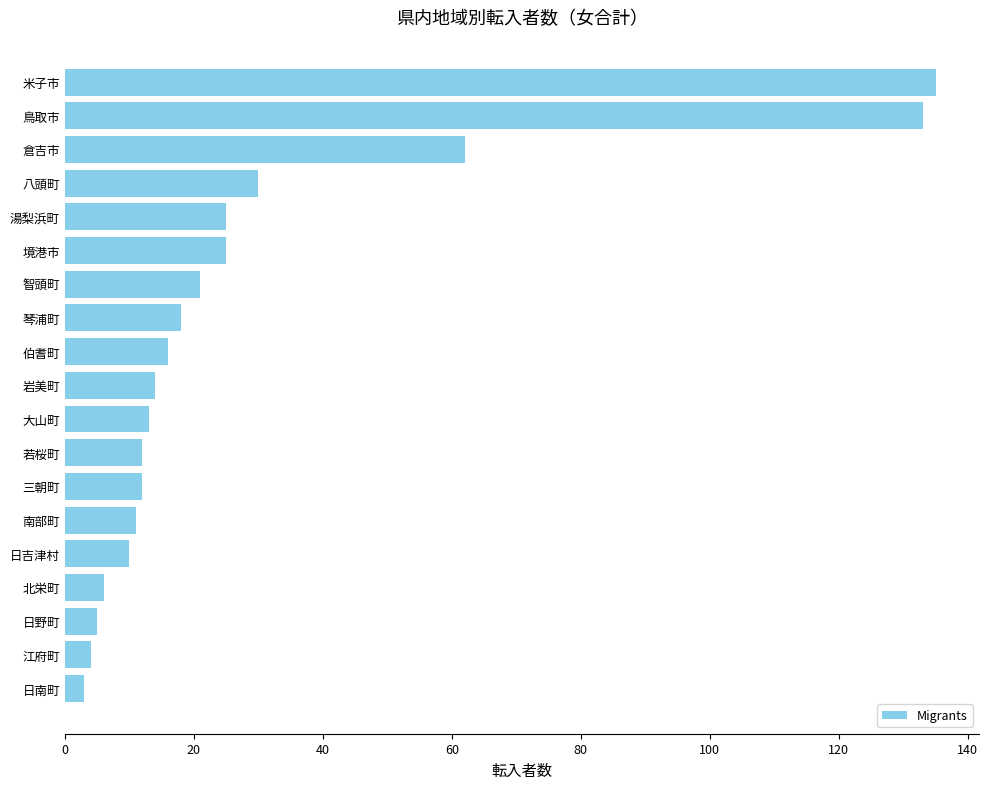

At which label is the value closest to 69?

倉吉市